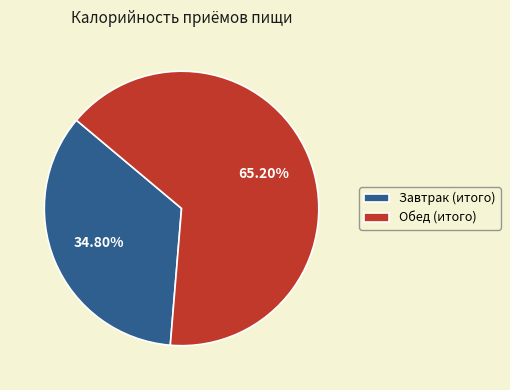

Do Завтрак (итого) and Обед (итого) together represent more than half of the pie?

Yes